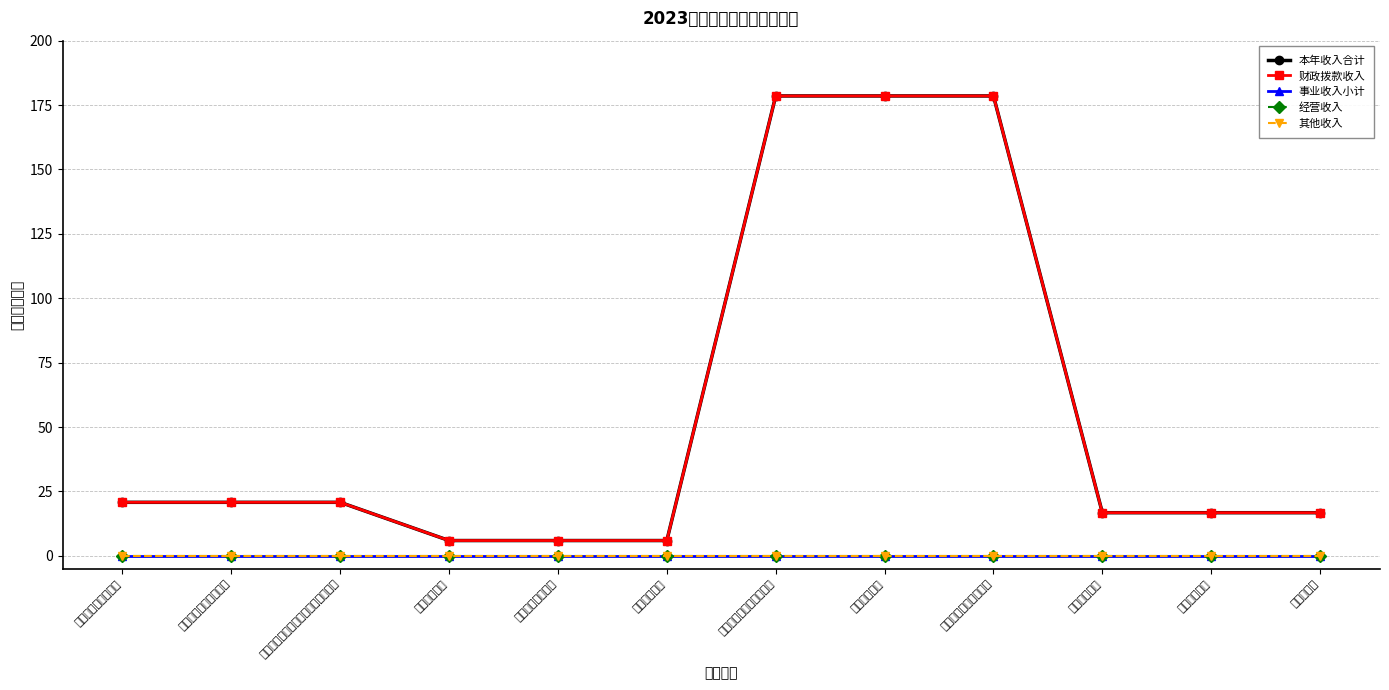

Which category has the lowest value in the 经营收入 series?

社会保障和就业支出